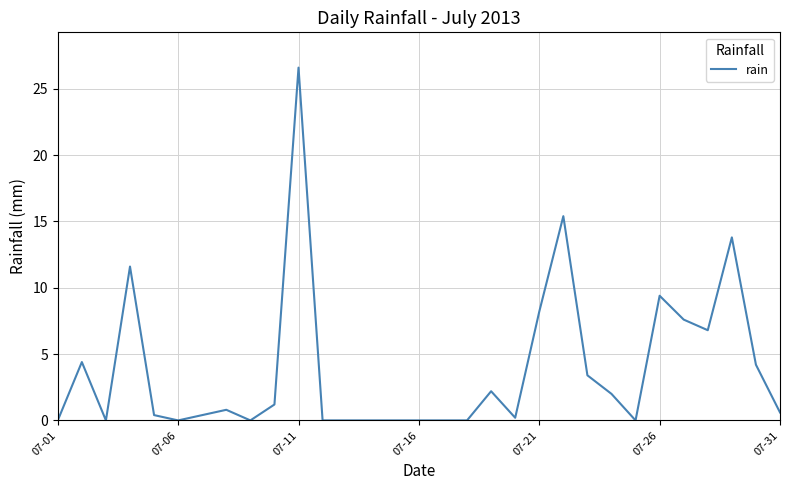

What is the greatest value displayed?

26.6